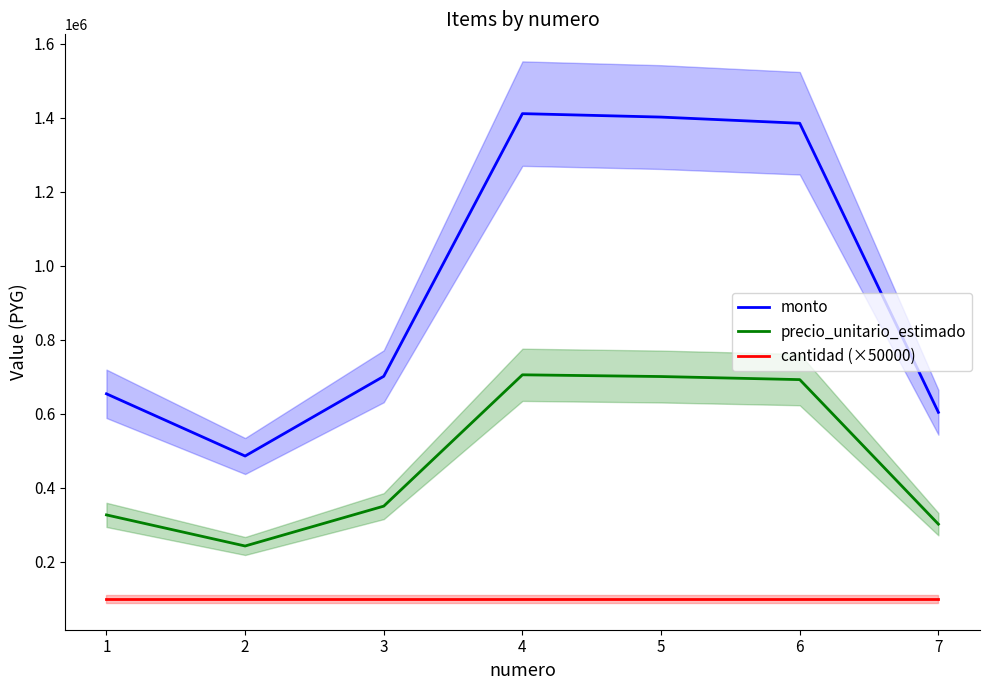

Does the chart have visible grid lines?

No